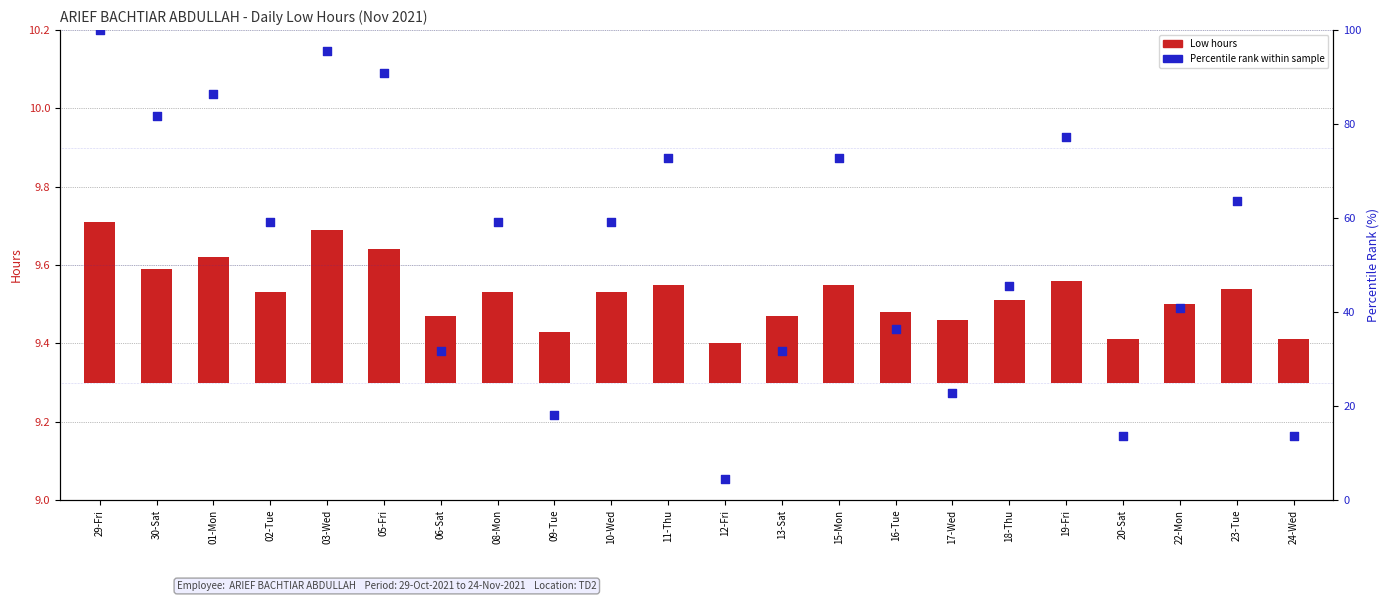

Which series contains the highest Y value?

Percentile rank within sample